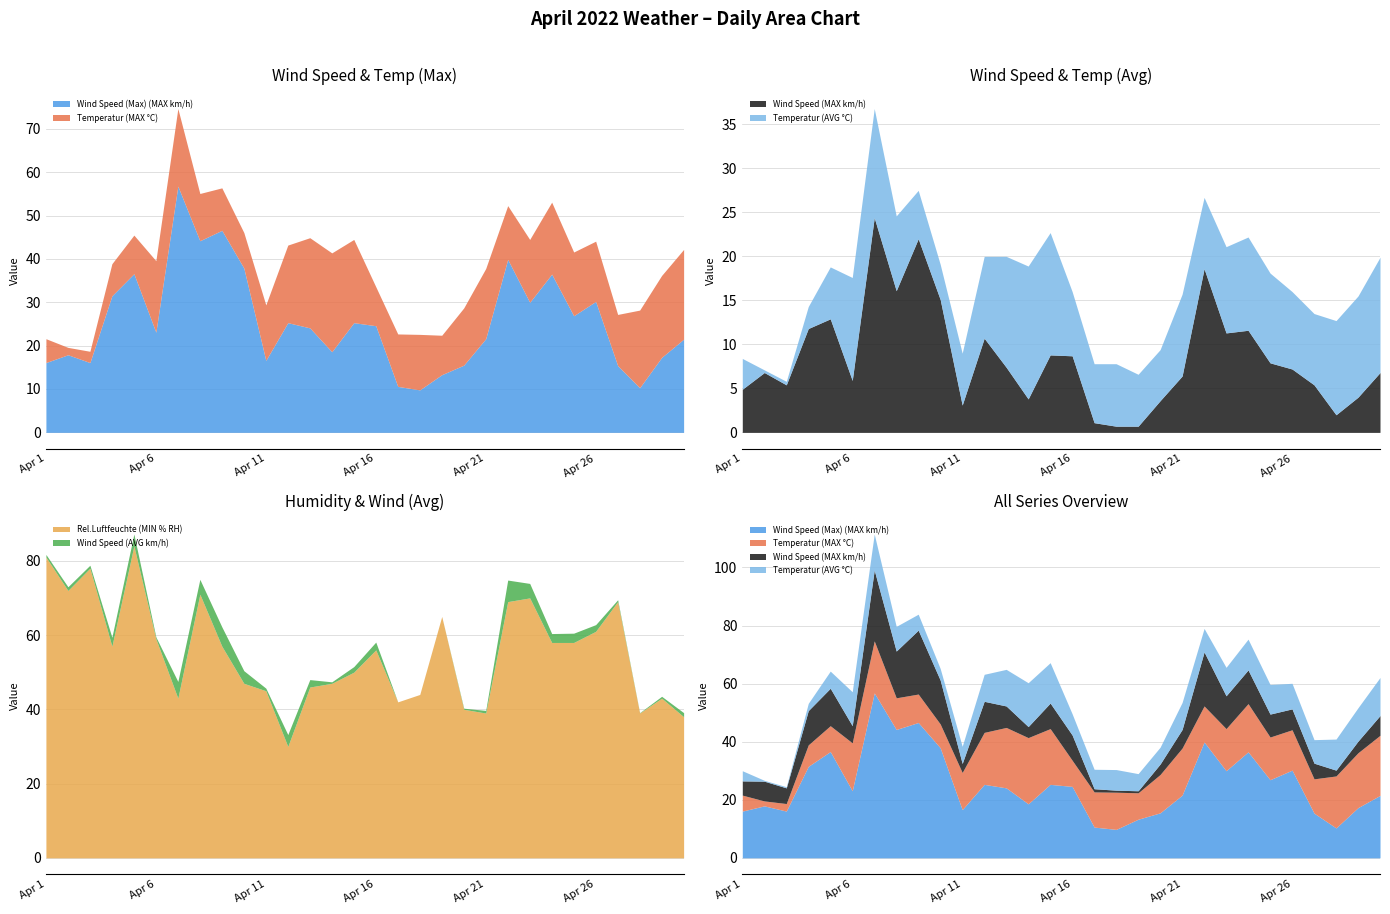

At which category is the sum across all series the highest?

Apr 7